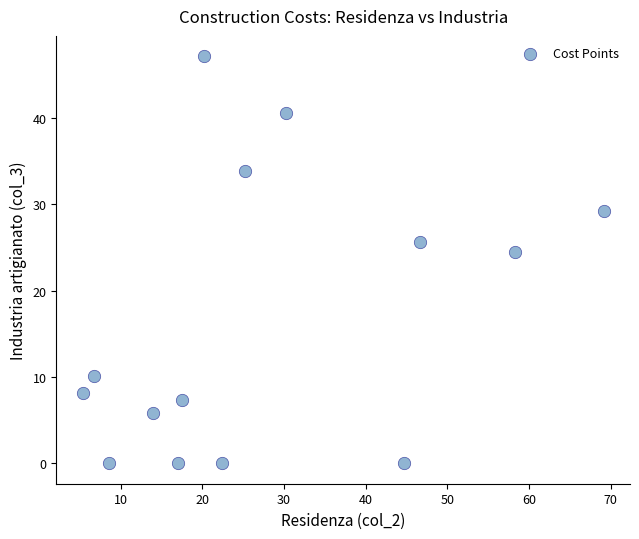

What is the range of X values (max minus min)?

63.8